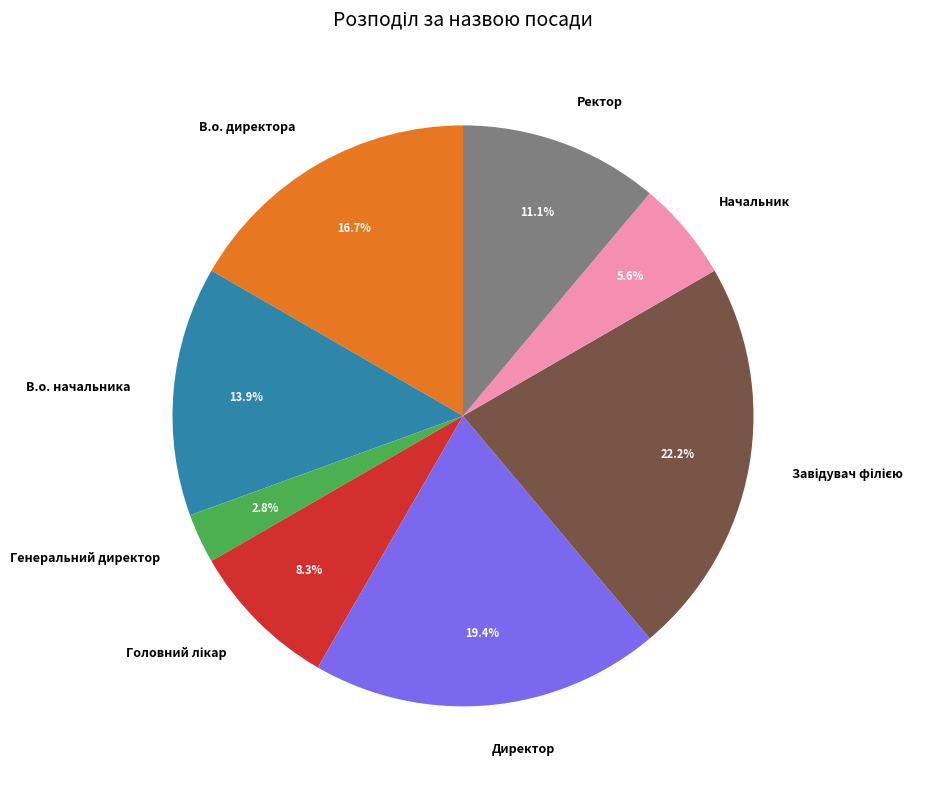

Is the sum of Начальник and В.о. начальника greater than half?

No